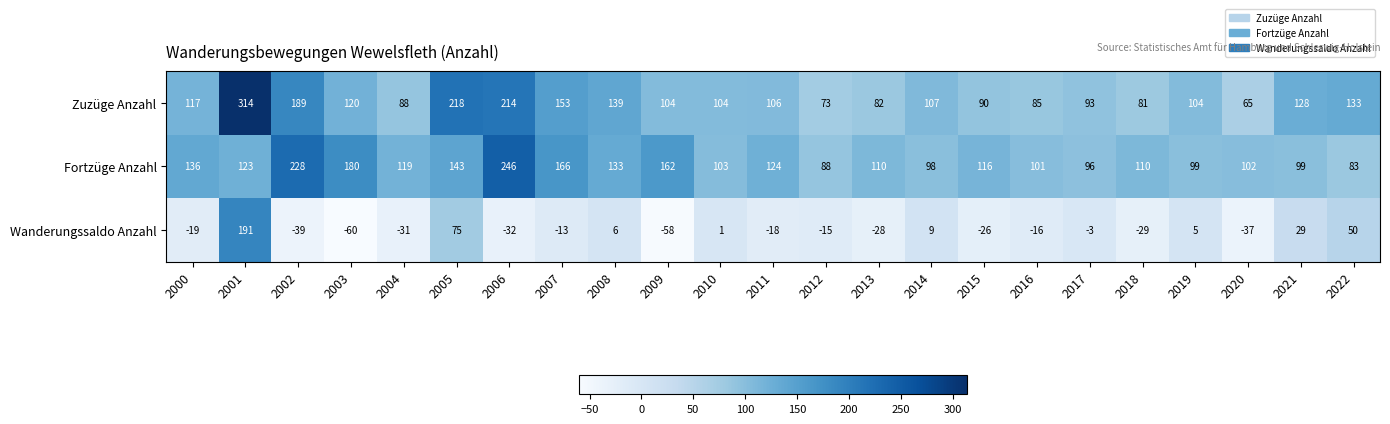

What is the total value across all series at 2003?

240